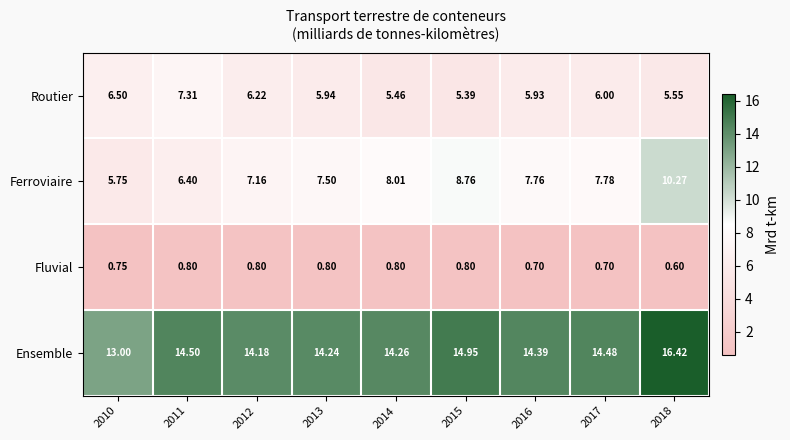

Rank the series by their maximum value, from highest to lowest.

Ensemble, Ferroviaire, Routier, Fluvial